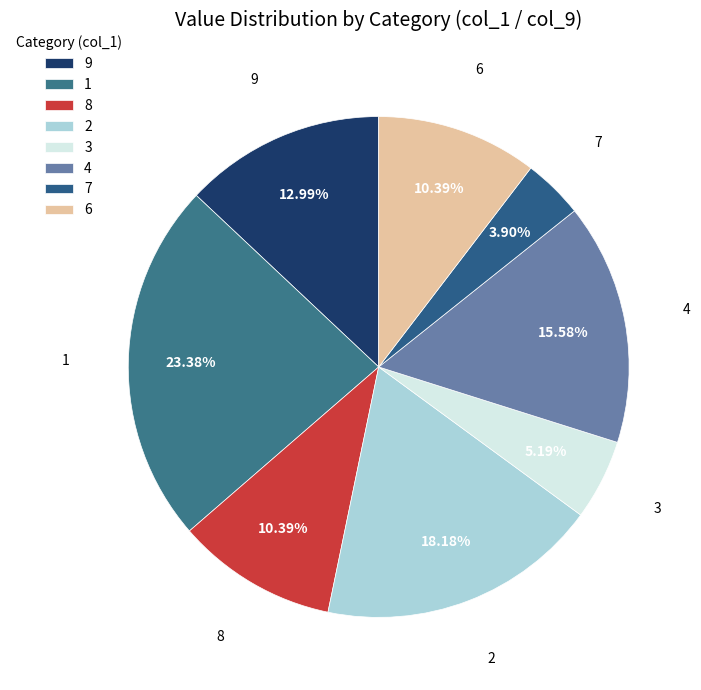

Is there a majority slice in this chart?

No